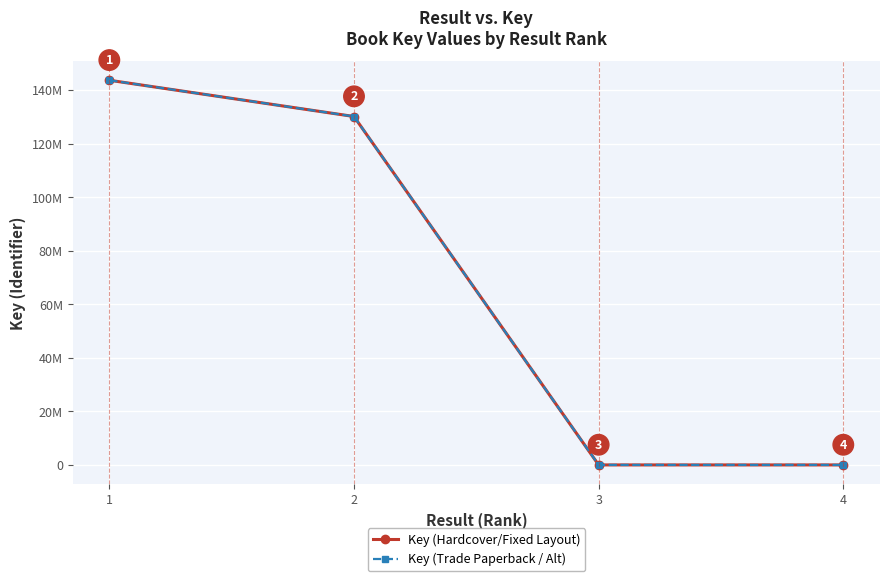

Reading left to right, list all the values displayed in this chart.

Key (Hardcover/Fixed Layout): 1=143635653	2=130100104	3=6727	4=5990
Key (Trade Paperback / Alt): 1=143635653	2=130100104	3=6727	4=5990